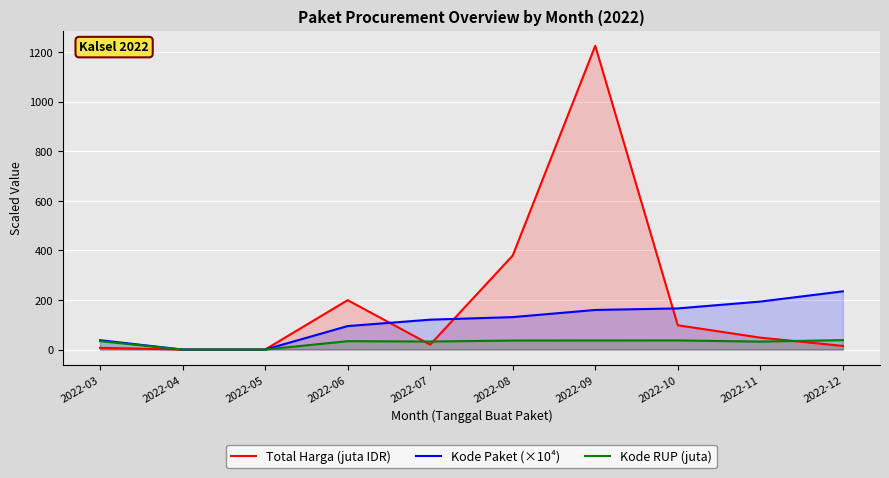

At which label does Total Harga (juta IDR) first exceed 48?

2022-06